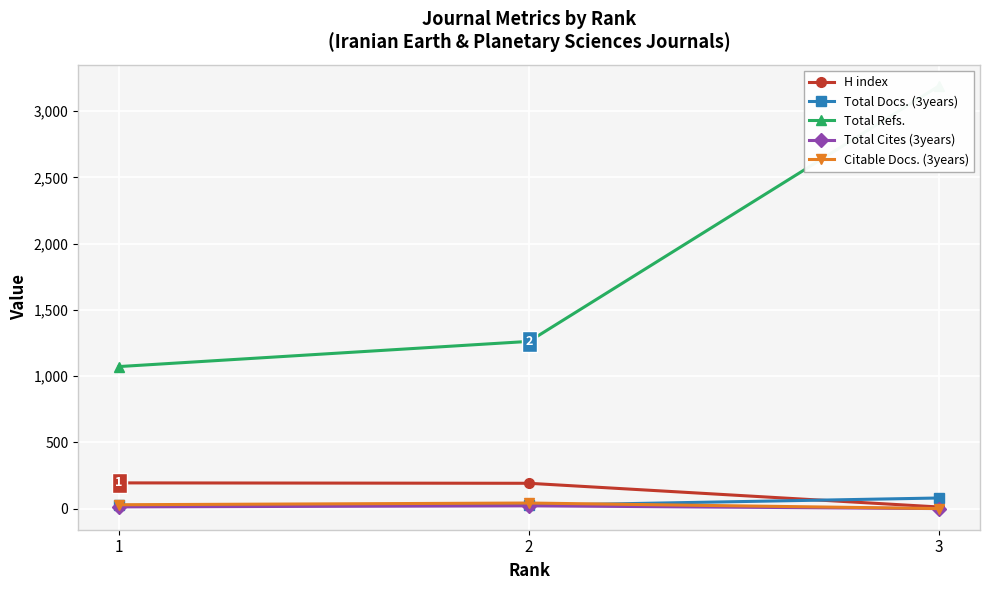

How many data points in Total Refs. are less than 1262?

1